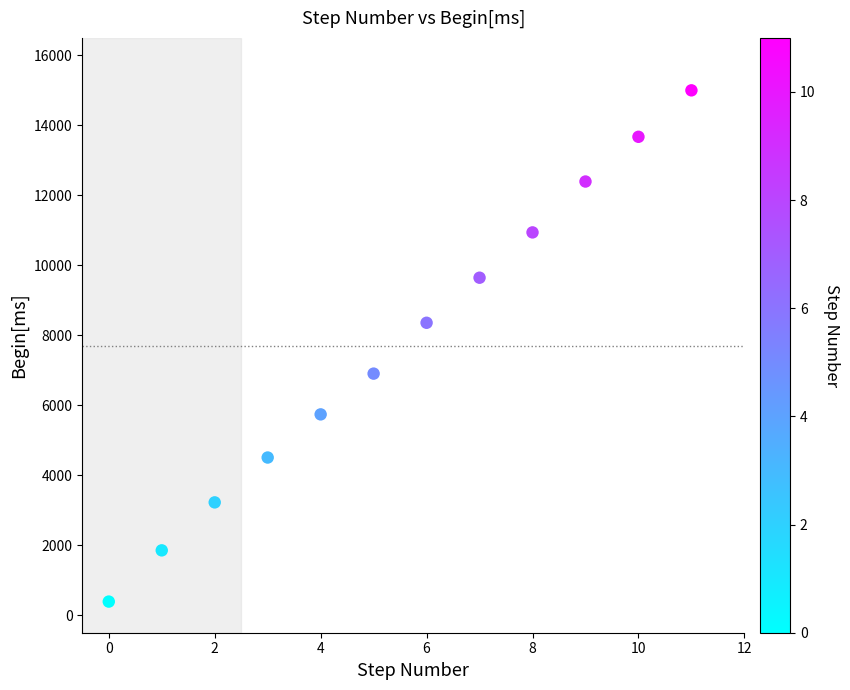

What is the average Y value?

7720